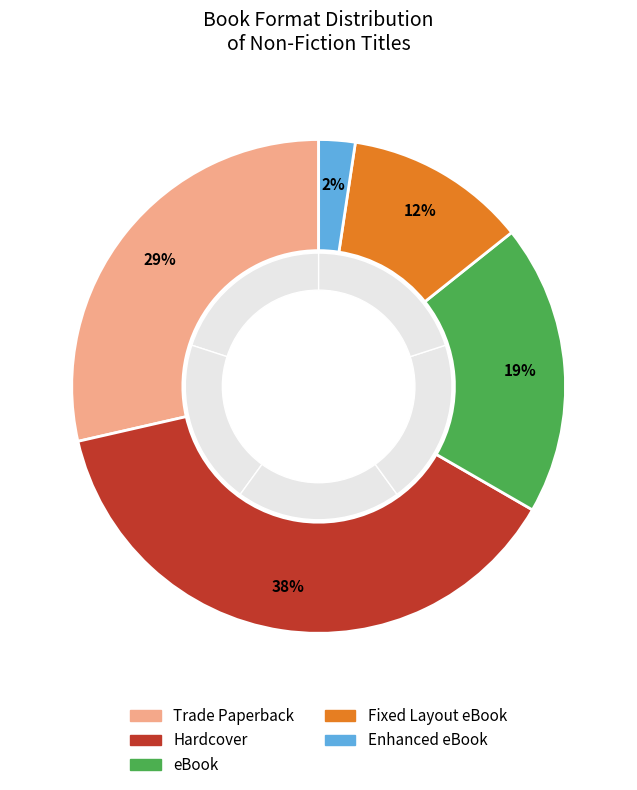

The Fixed Layout eBook slice represents 12% of the pie. True or false?

True